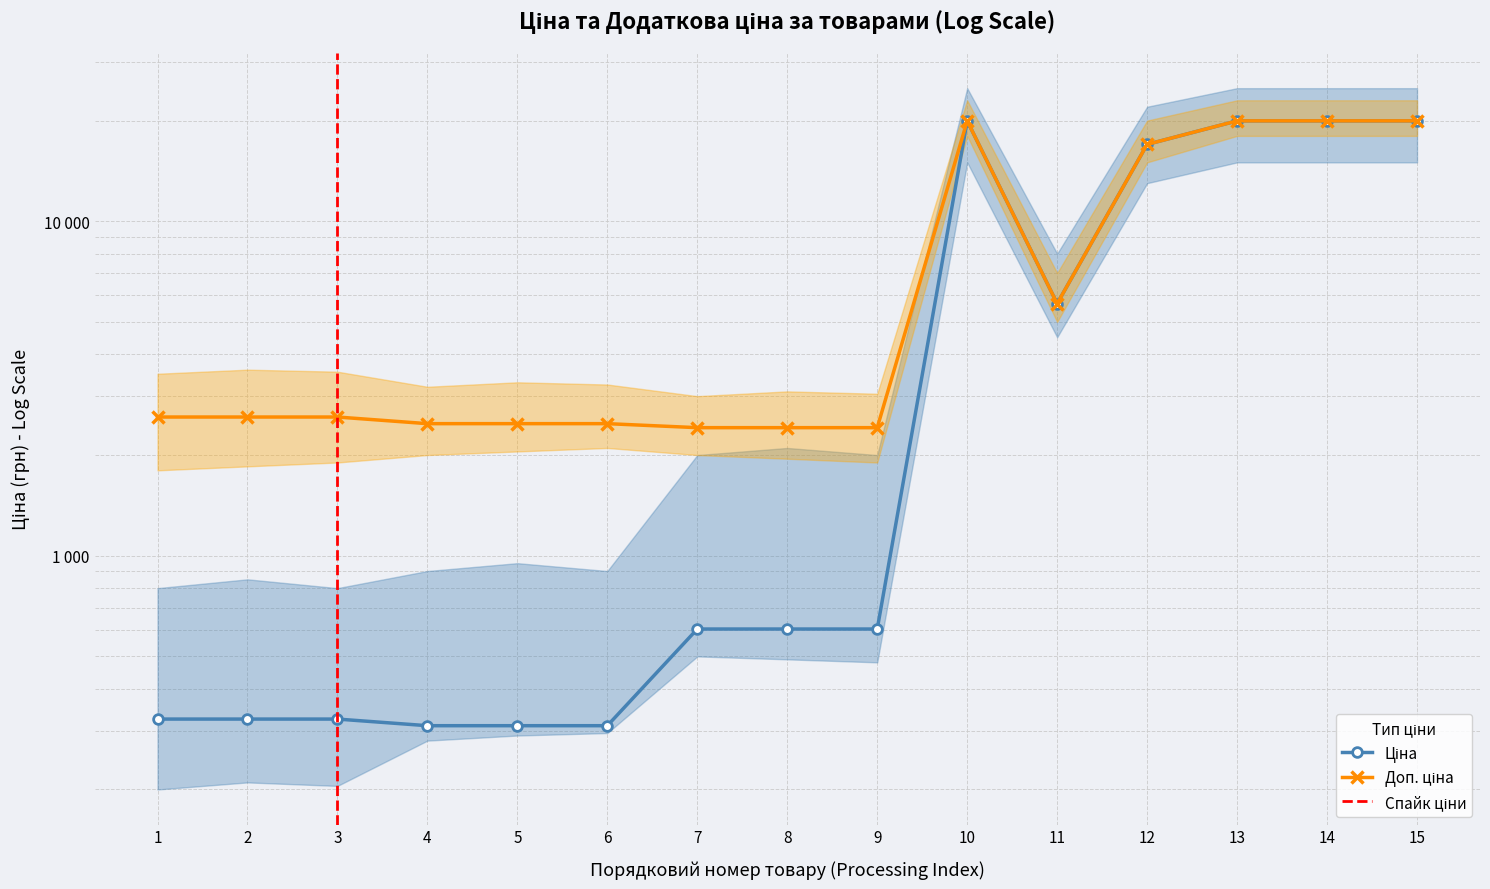

True or false: Доп. ціна and Ціна intersect in this chart.

False